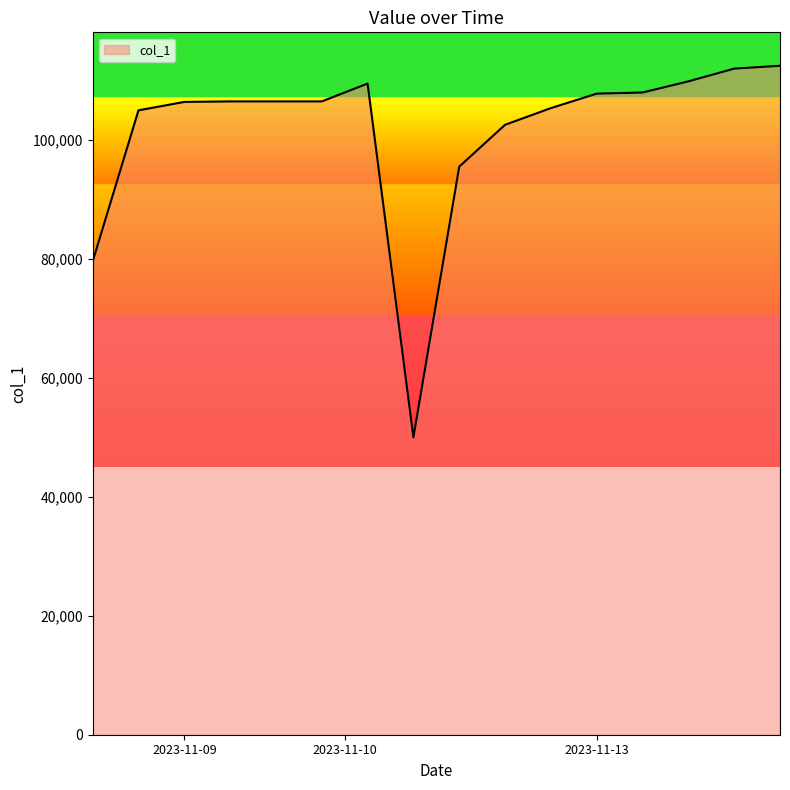

What is the difference between the maximum and minimum values?

62478.1